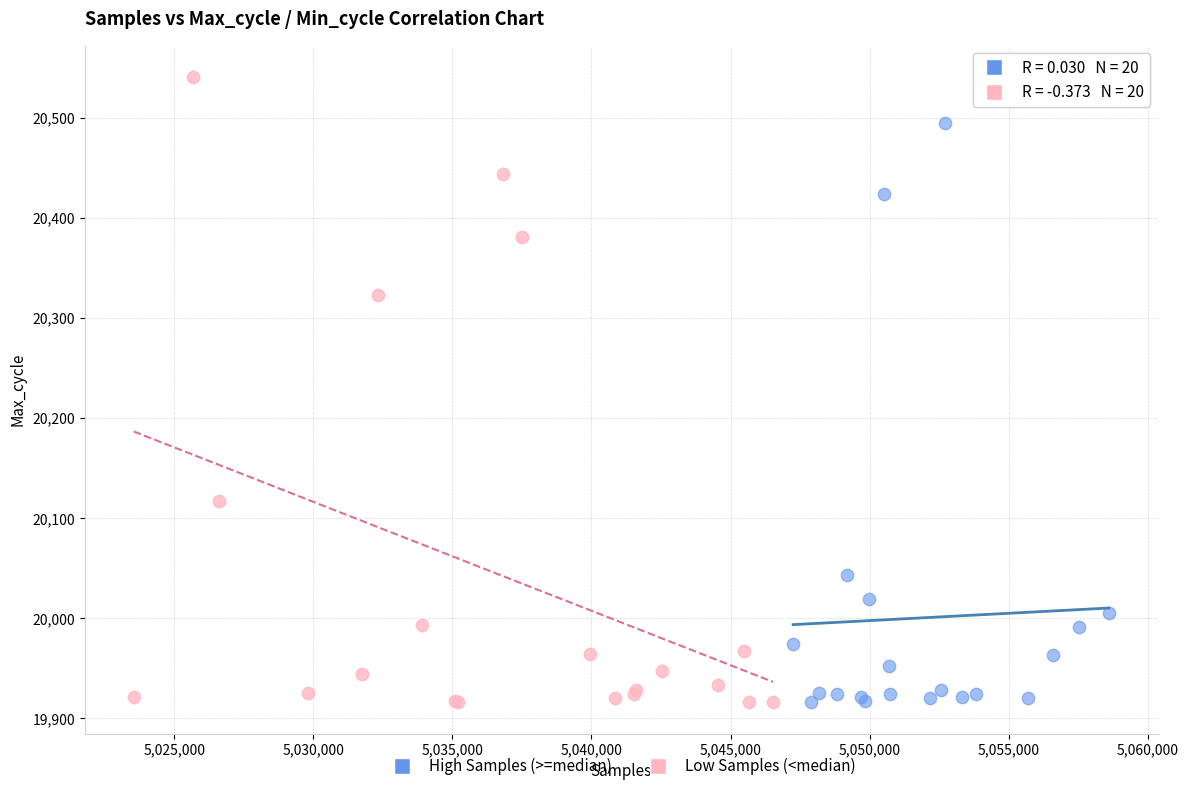

Which series reaches the maximum Y coordinate?

Low Samples (<median)